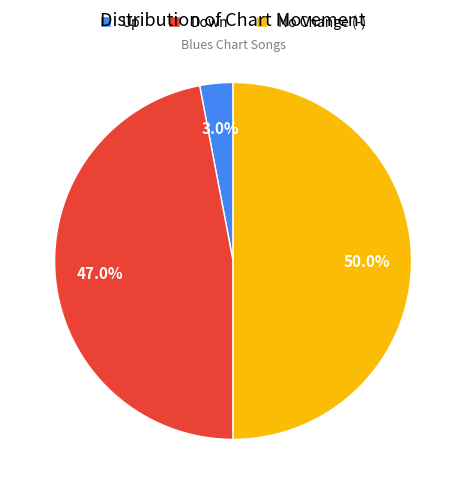

Rank the categories by value from lowest to highest.

Up, Down, No Change (-)